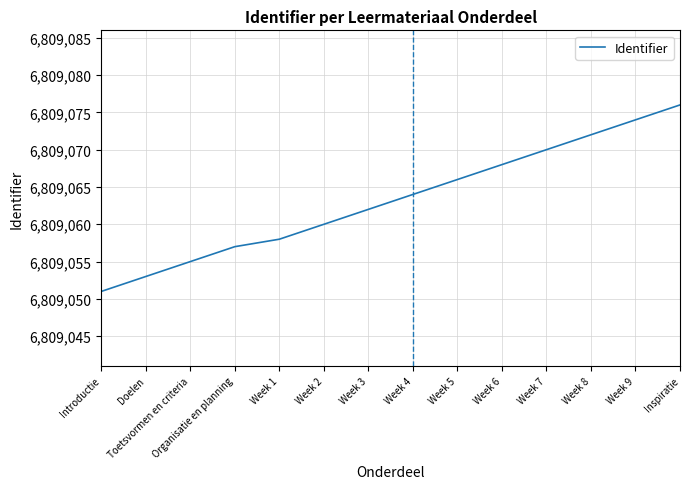

What is the sum of the values at Inspiratie and Organisatie en planning?

13618133